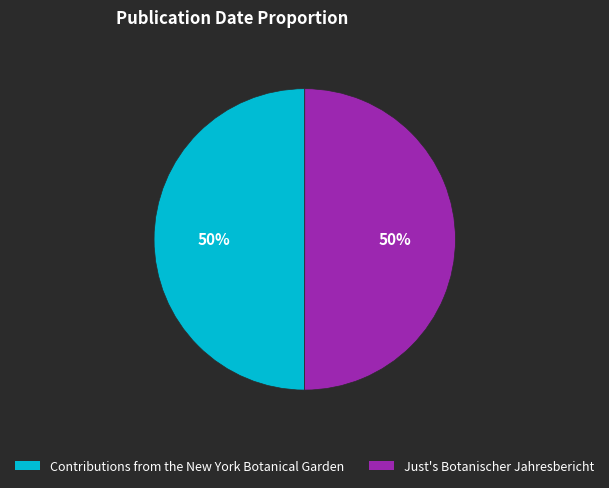

Approximately how many times larger is the value at Contributions from the New York Botanical Garden compared to Just's Botanischer Jahresbericht?

1.0